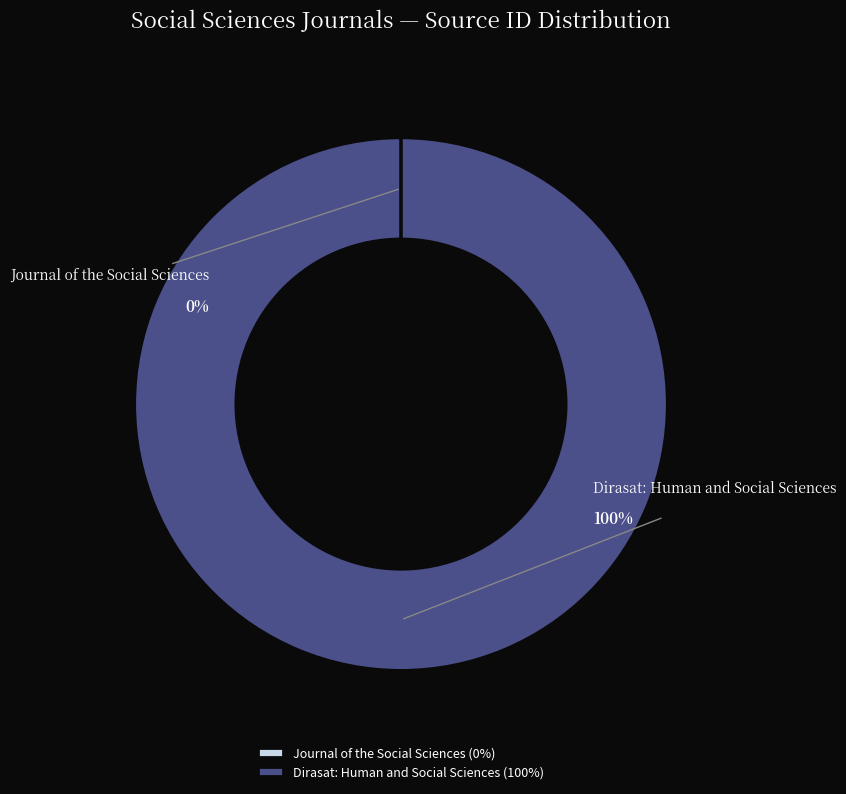

Between Journal of the Social Sciences and Dirasat: Human and Social Sciences, which is larger?

Dirasat: Human and Social Sciences